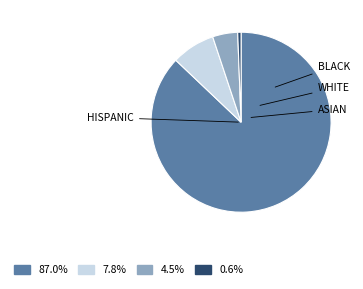

Is there a majority slice in this chart?

Yes